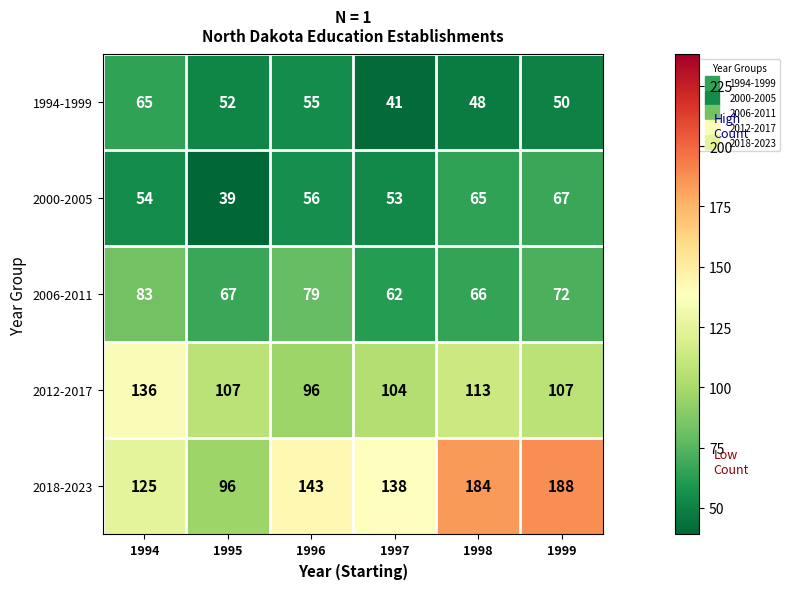

Which label corresponds to the smallest value in the chart?

1995